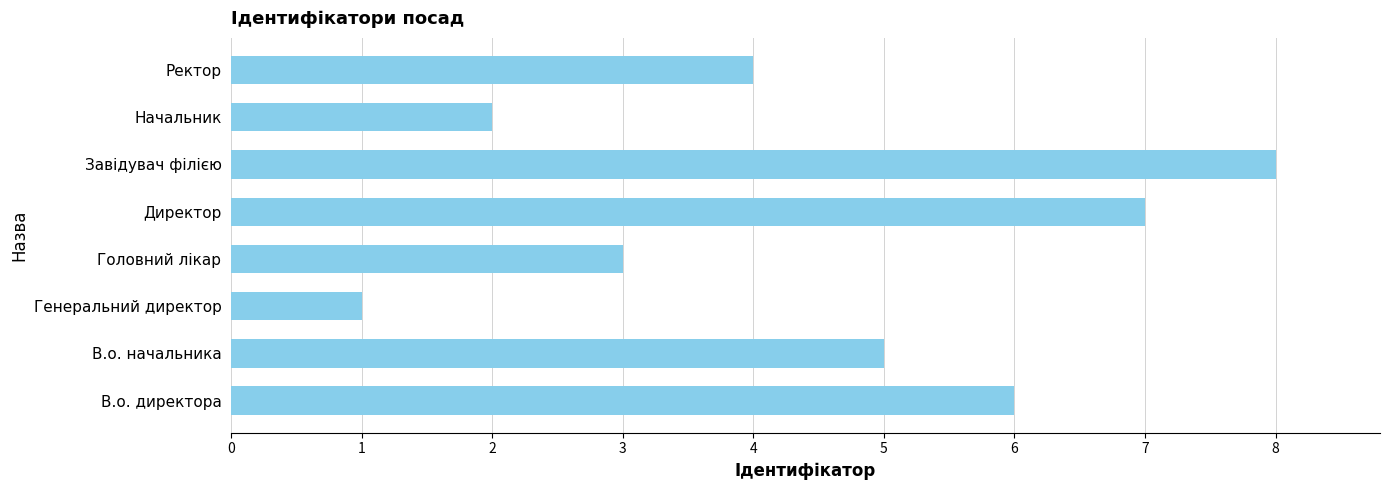

What is the difference between the second highest and second lowest values?

5